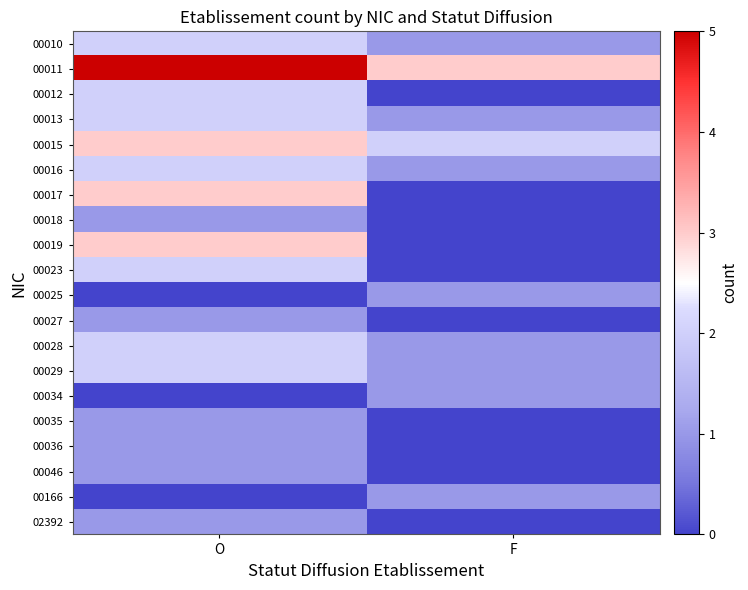

At how many categories does at least one series exceed 4?

1